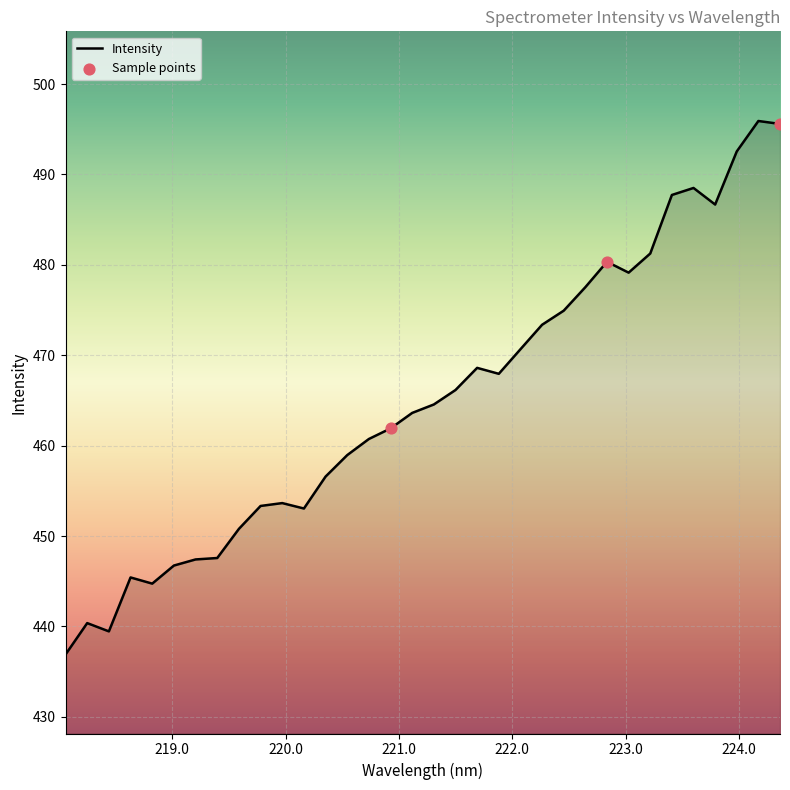

What is the difference between the maximum and minimum values?

59.0